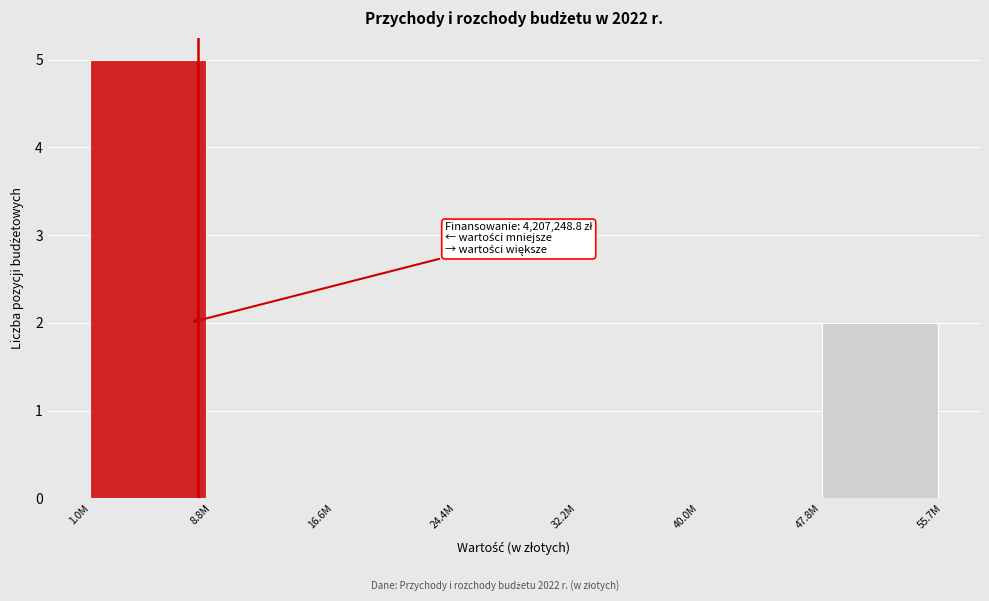

Reading left to right, list all the values displayed in this chart.

1.0M=5	8.8M=0	16.6M=0	24.4M=0	32.2M=0	40.0M=0	47.8M=2